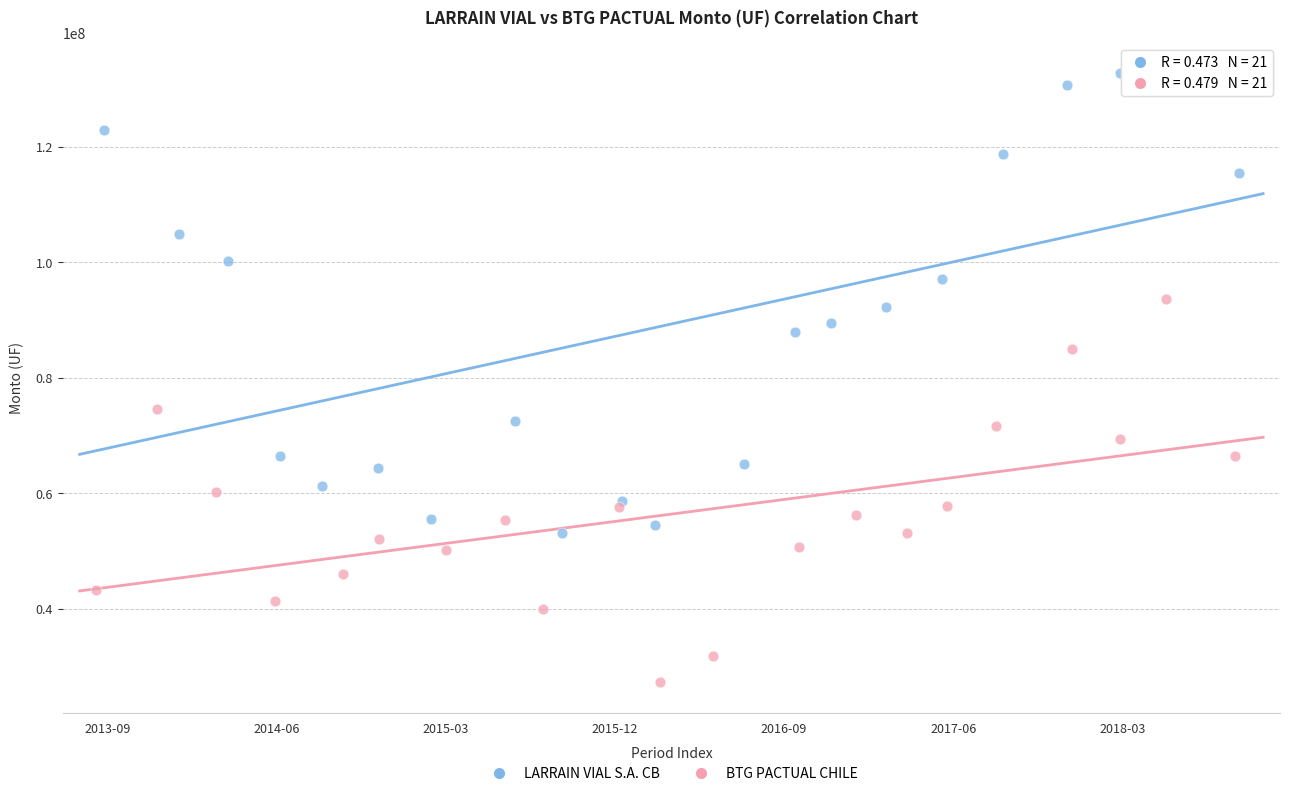

Which series contains the highest Y value?

LARRAIN VIAL S.A. CB